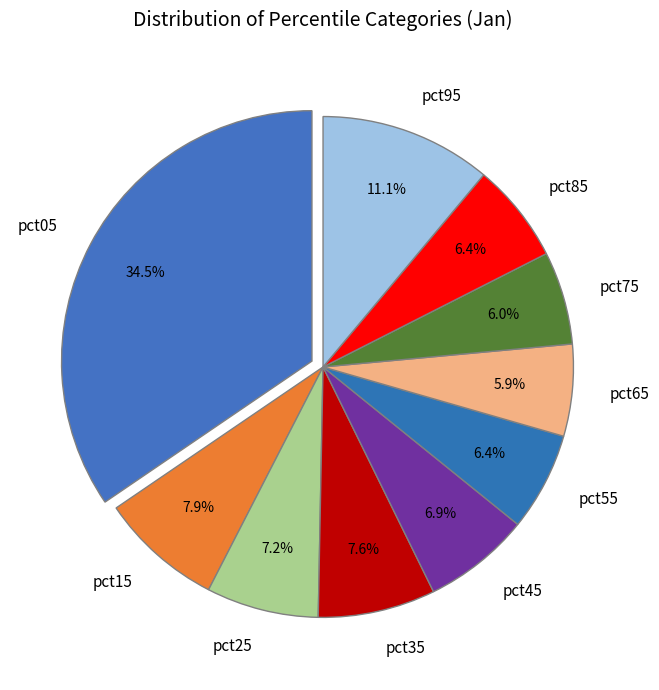

How many slices are in this pie chart?

10